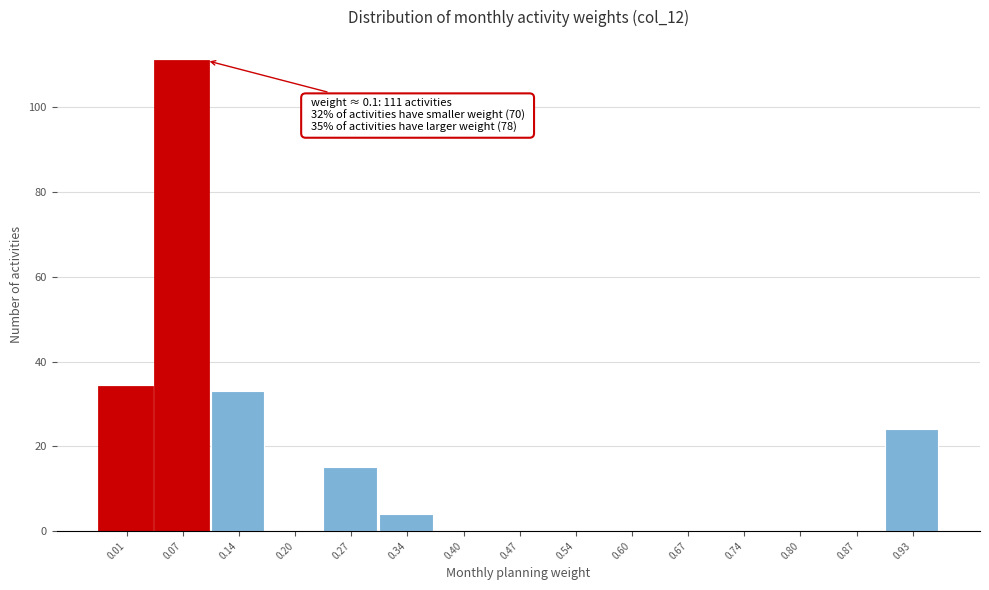

Reading right to left, what are all the values shown in this chart?

0.93=24	0.87=0	0.80=0	0.74=0	0.67=0	0.60=0	0.54=0	0.47=0	0.40=0	0.34=4	0.27=15	0.20=0	0.14=33	0.07=111	0.01=34